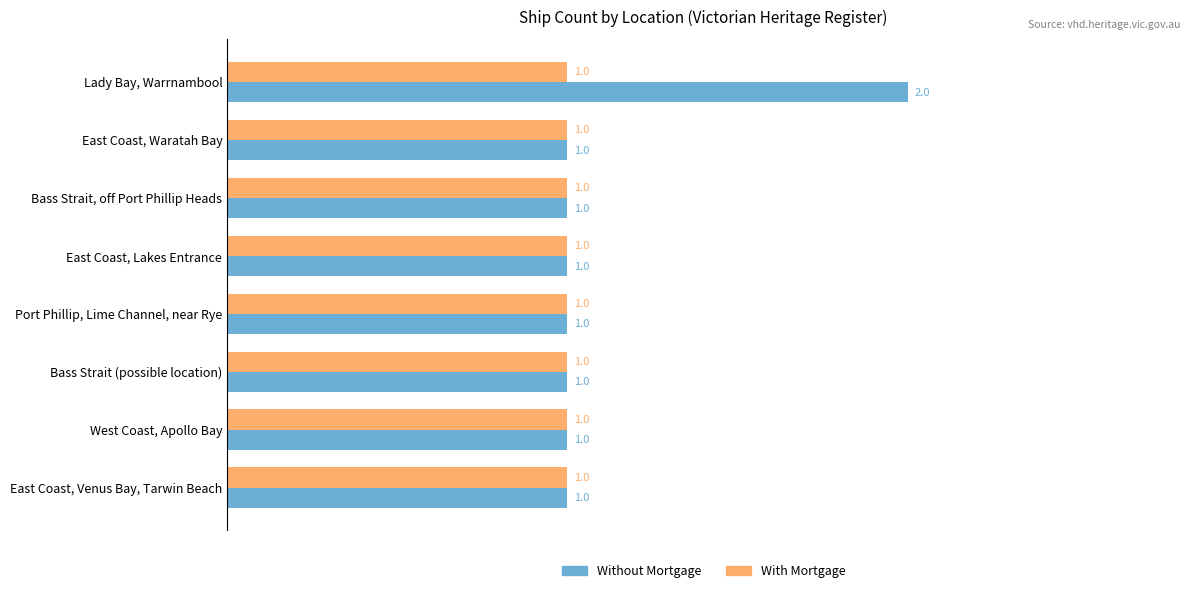

The value of Without Mortgage at East Coast, Waratah Bay is 1. True or false?

True